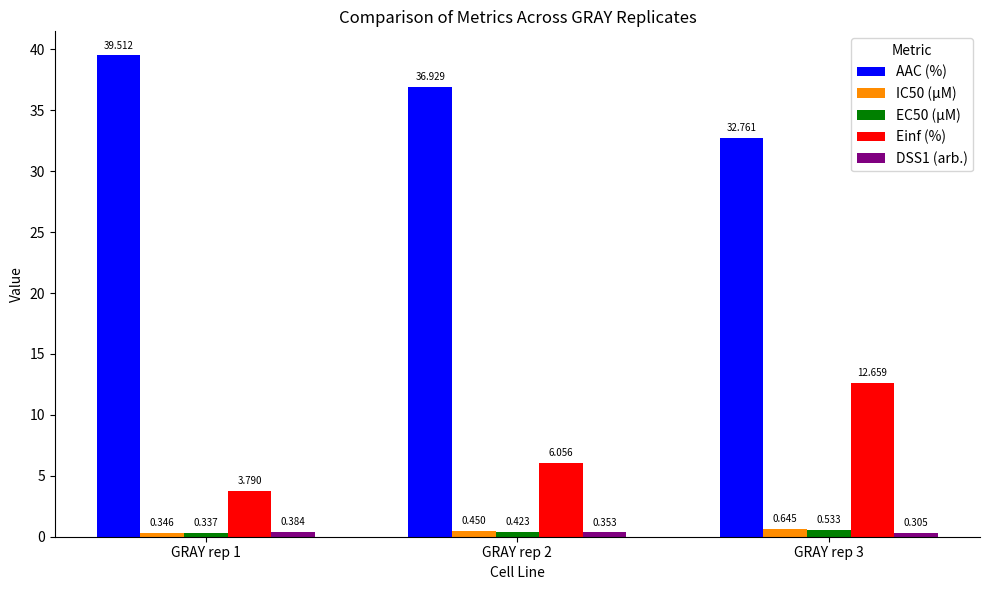

Is the value of AAC (%) at GRAY rep 3 greater than the value of EC50 (µM) at GRAY rep 2?

Yes